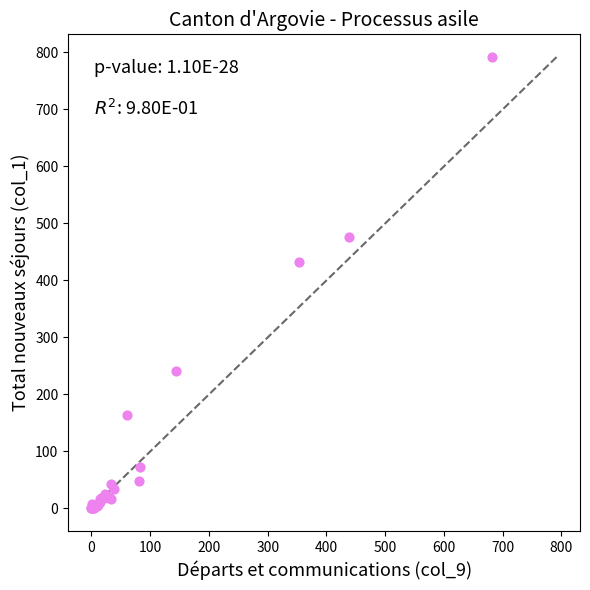

What Y value in the scatter plot is closest to 396?

433